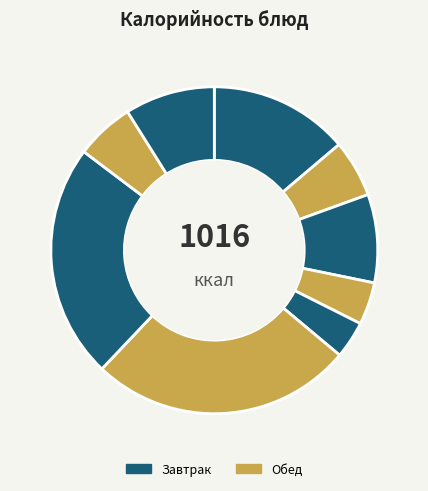

Count the number of slices in the pie.

9